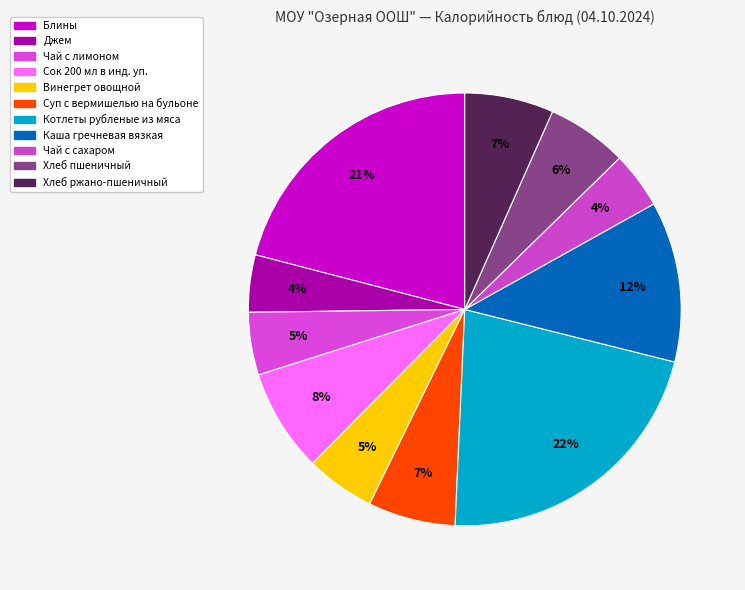

True or false: Чай с сахаром accounts for 4% of the total.

True